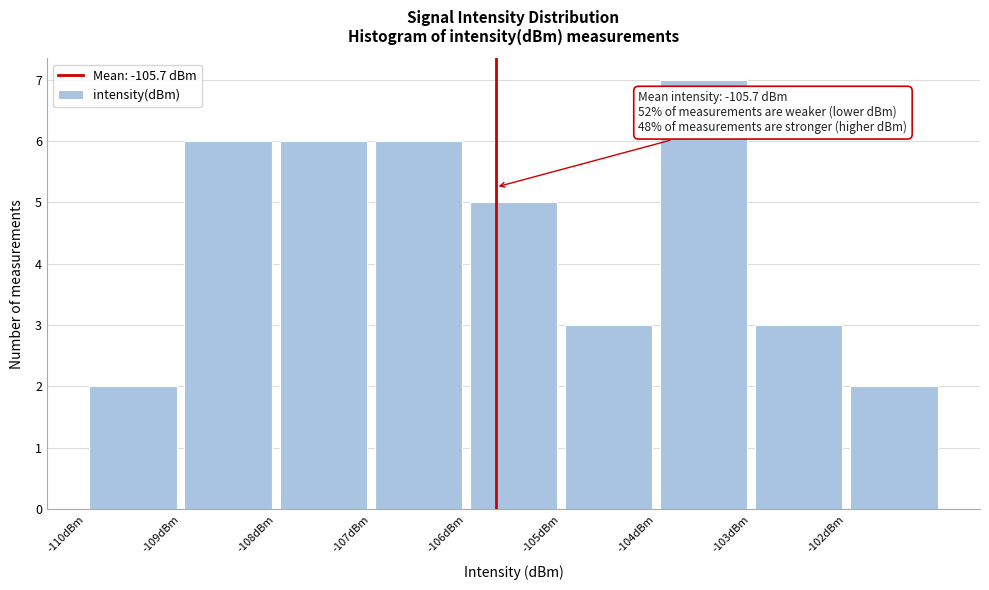

Over which range of the x-axis is the bar tallest?

-104 to -103